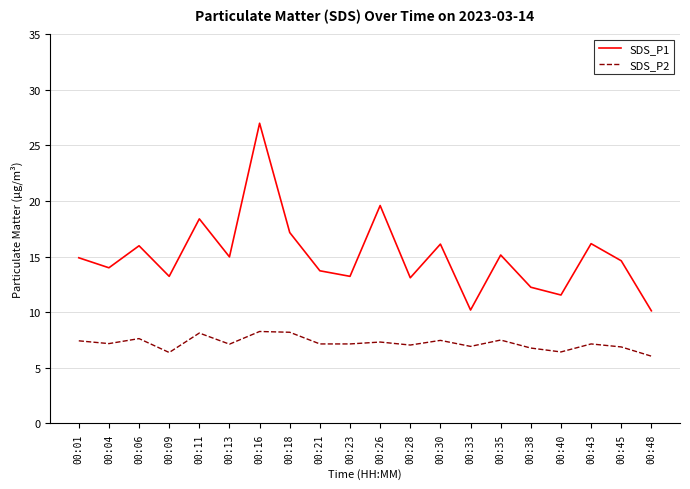

What is the spread (max minus min) of values at 00:43?

9.0